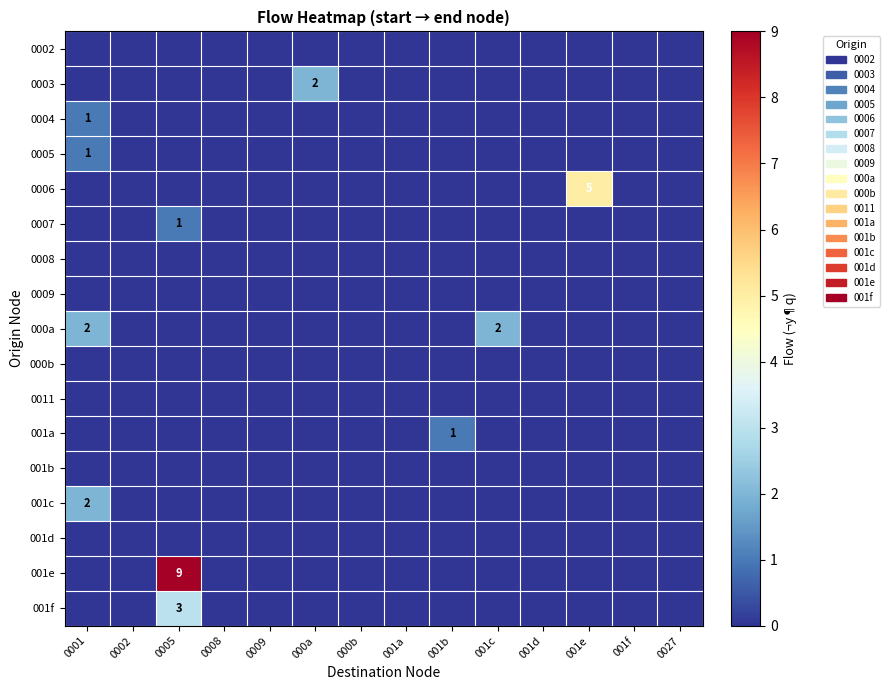

What is the highest value of the 000a series?

2